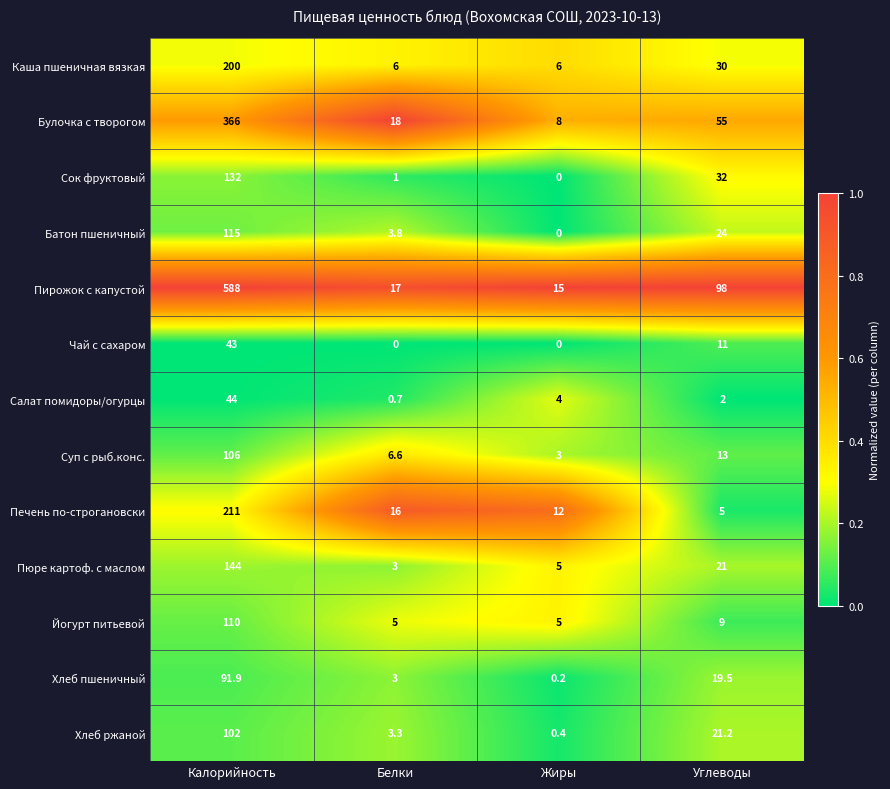

True or false: Сок фруктовый has a value of 32.0 at Углеводы.

True